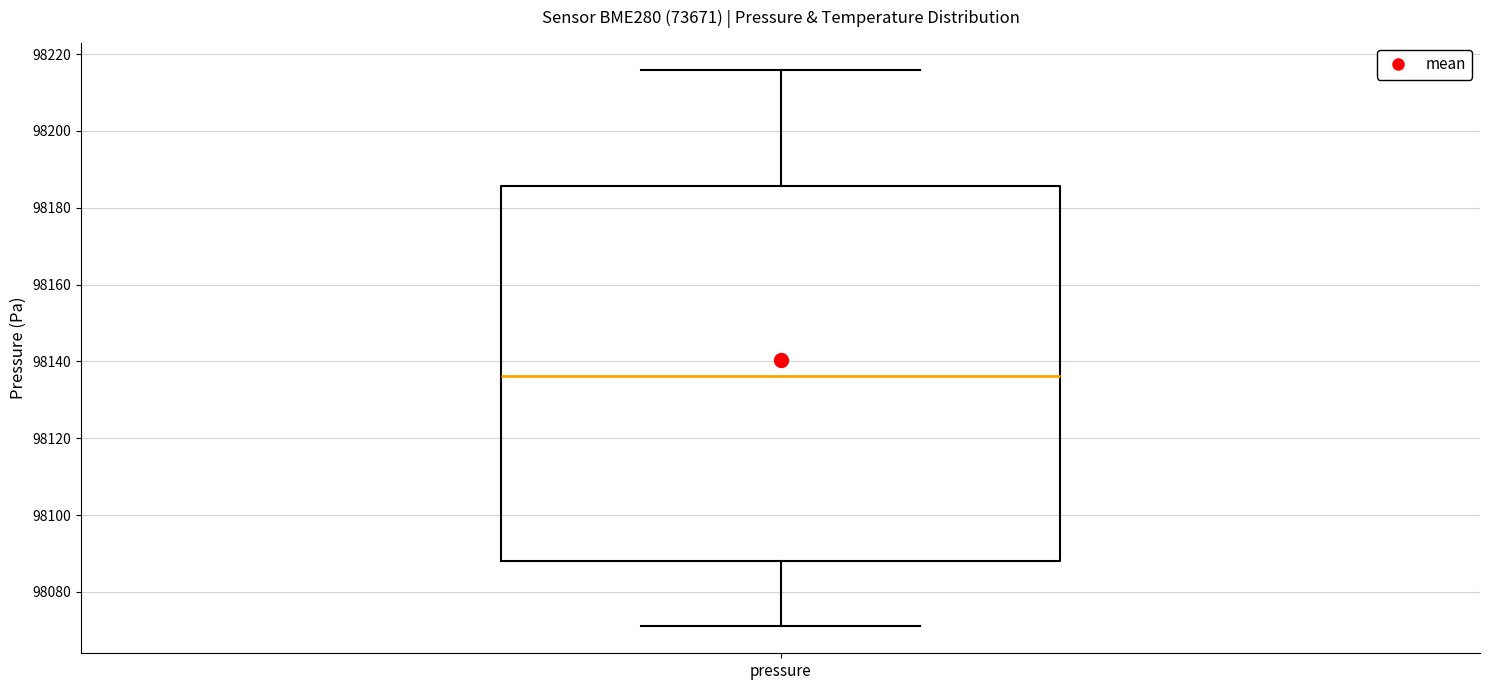

Where does the median line of the box for pressure sit on the y-axis? The values are not printed on the chart, so give them approximately, as read against the axis.

98136